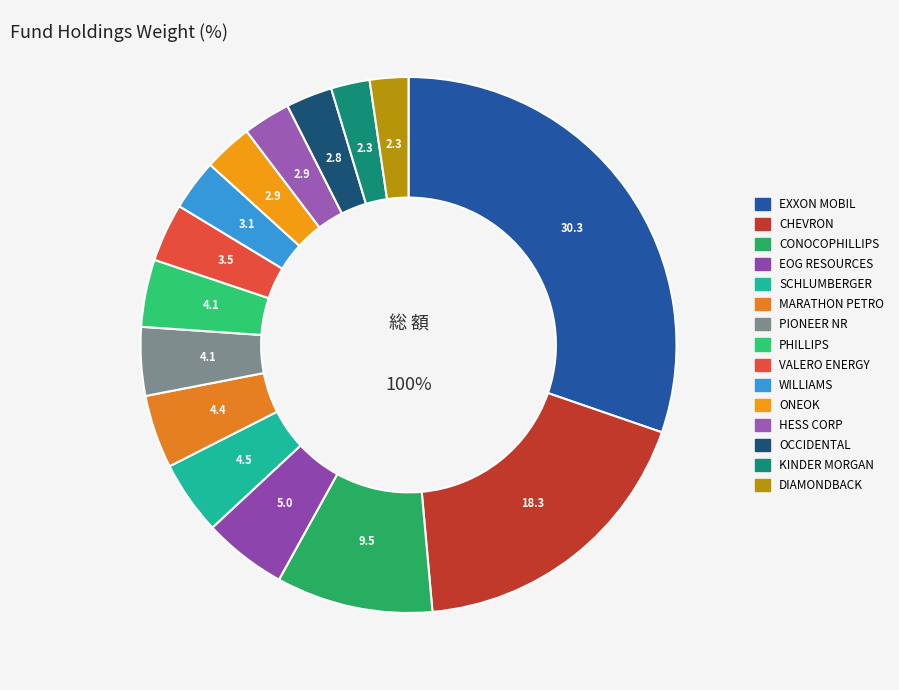

Which category has the biggest portion of the pie?

EXXON MOBIL CORP